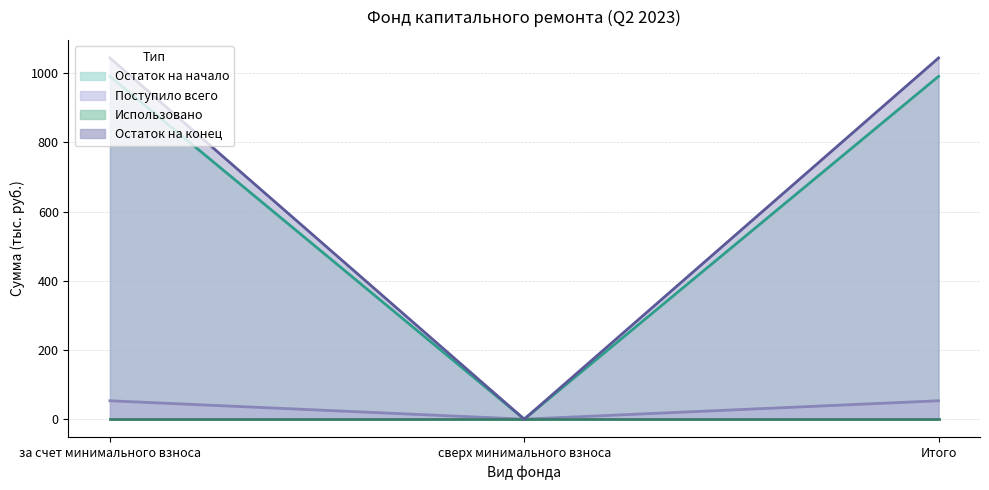

What is the label of the 2nd point from the right?

сверх минимального взноса